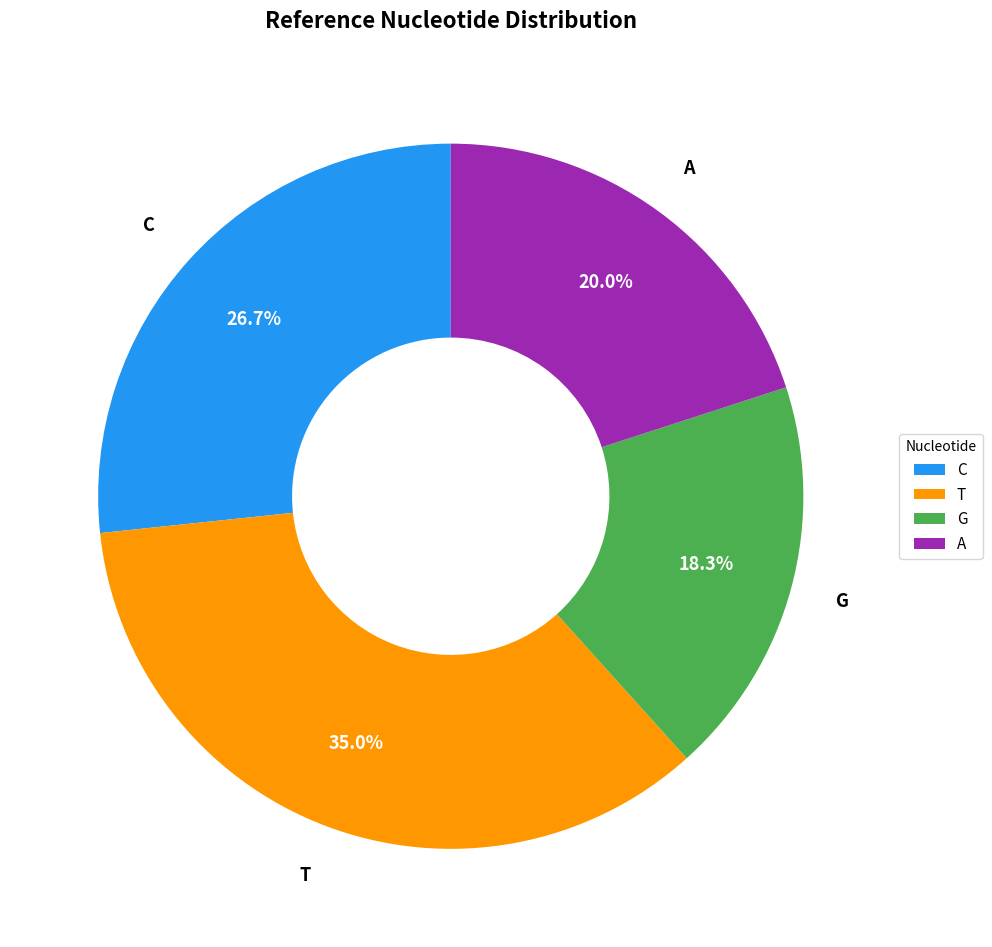

Combined, what portion of the pie is G and C?

45.0%